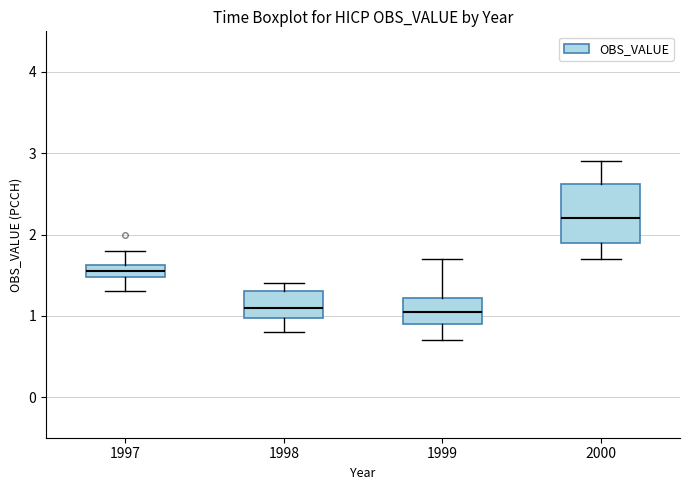

Where does the lower whisker of the box at x = 1999 end on the y-axis? The values are not printed on the chart, so give them approximately, as read against the axis.

0.7